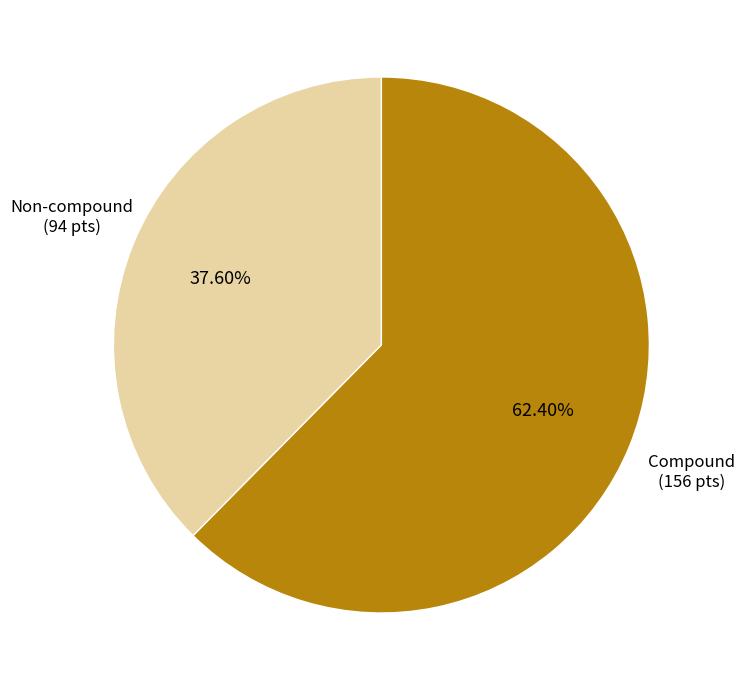

What percentage is the Non-compound slice, to the nearest percent?

38%